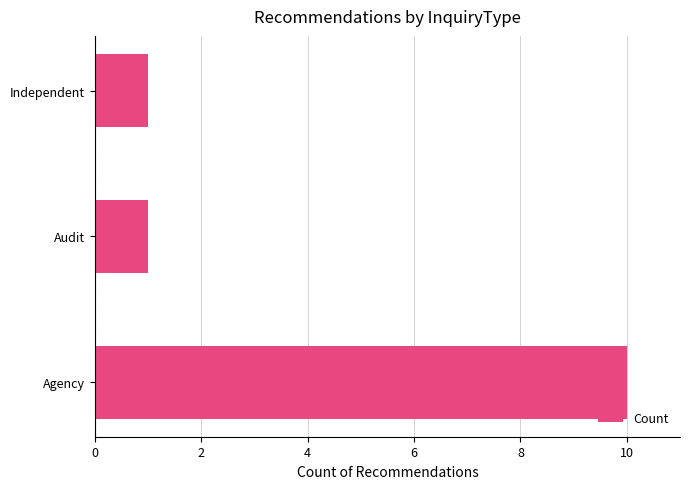

Read the value at Agency.

10